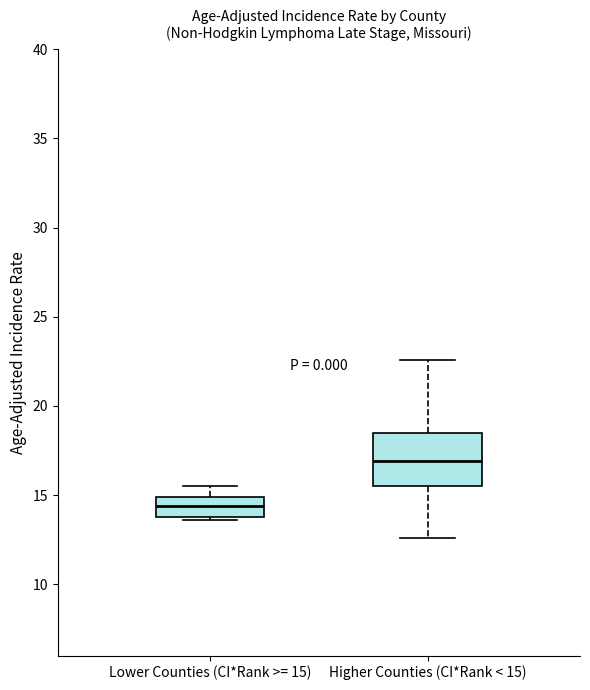

Reading left to right, transcribe this box plot: for each box, give where its median line is, the range the box spans, and where its two whiskers end, as read against the y-axis. The values are not printed on the chart, so give them approximately, as read against the axis.

Lower Counties (CI*Rank >= 15): median 14.5, box 14.0 to 15.0, whiskers 13.5 to 15.5
Higher Counties (CI*Rank < 15): median 17.0, box 15.5 to 18.5, whiskers 12.5 to 22.5